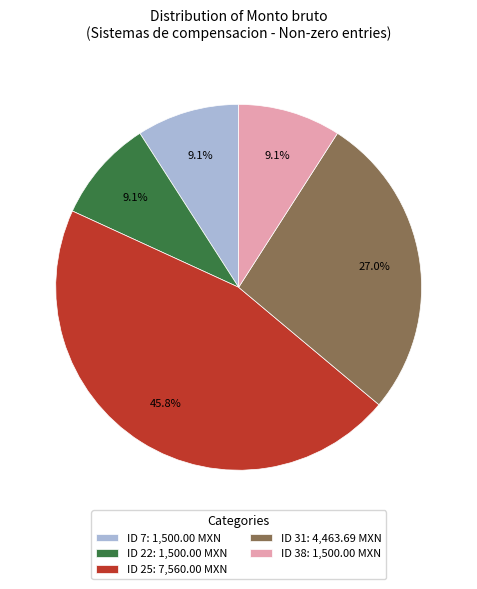

To the nearest percent, what portion does ID 25 represent?

46%